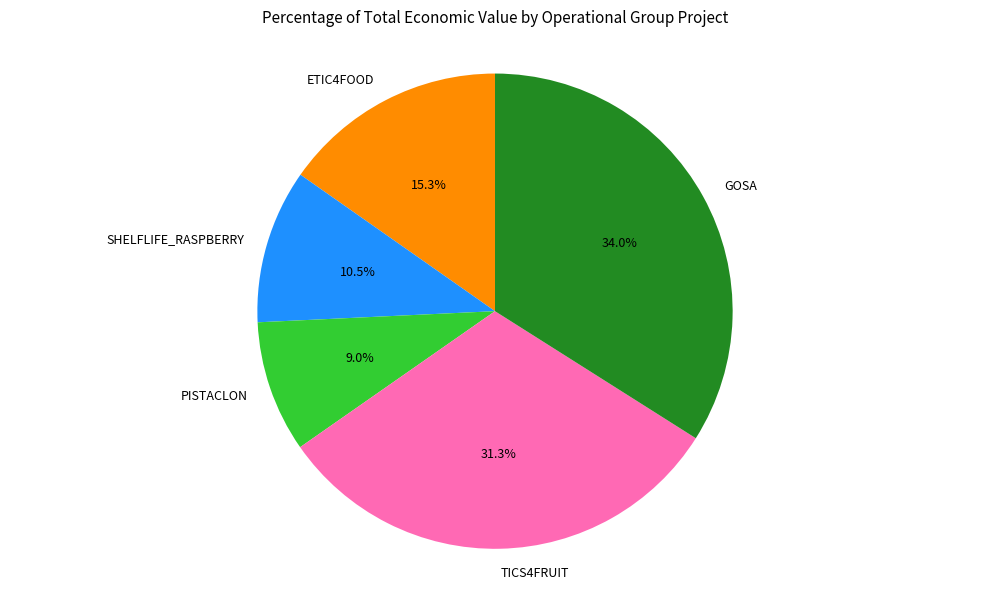

Between TICS4FRUIT and PISTACLON, which is larger?

TICS4FRUIT